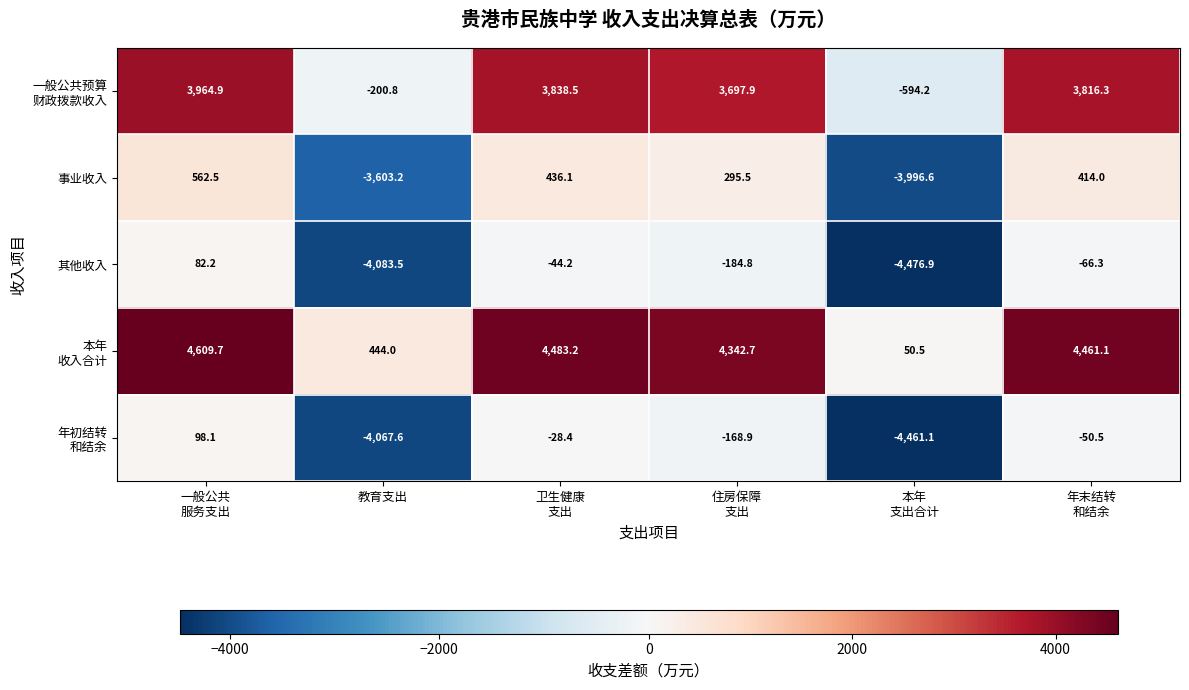

How many positive values does the 其他收入 series have?

1